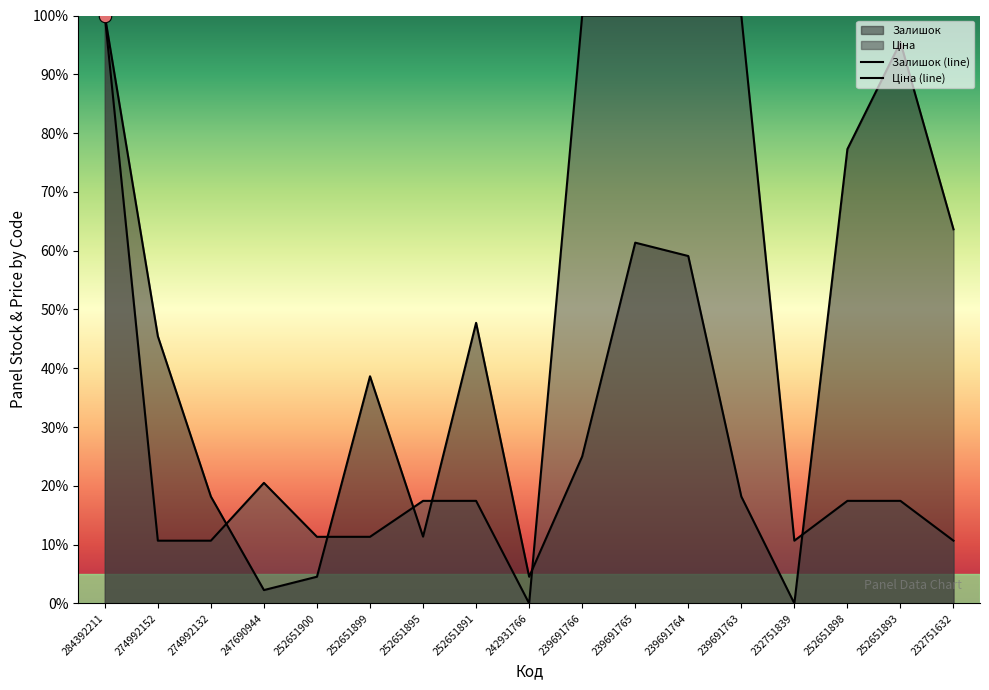

Which series reaches the maximum Y coordinate?

Залишок (line)